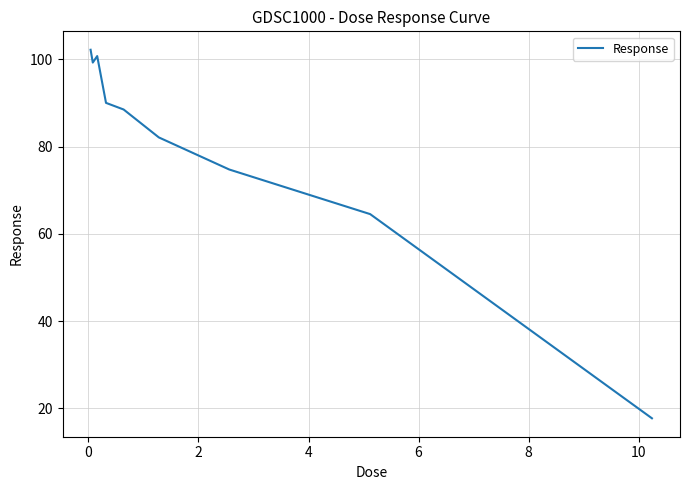

What is the greatest value displayed?

102.2